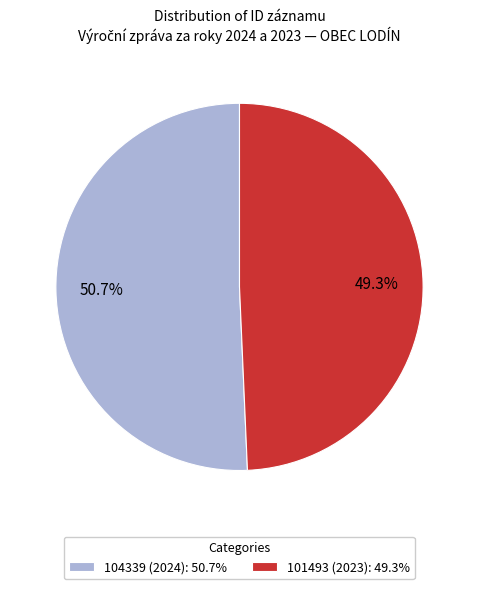

What percentage is the 104339 (2024) slice, to the nearest percent?

51%